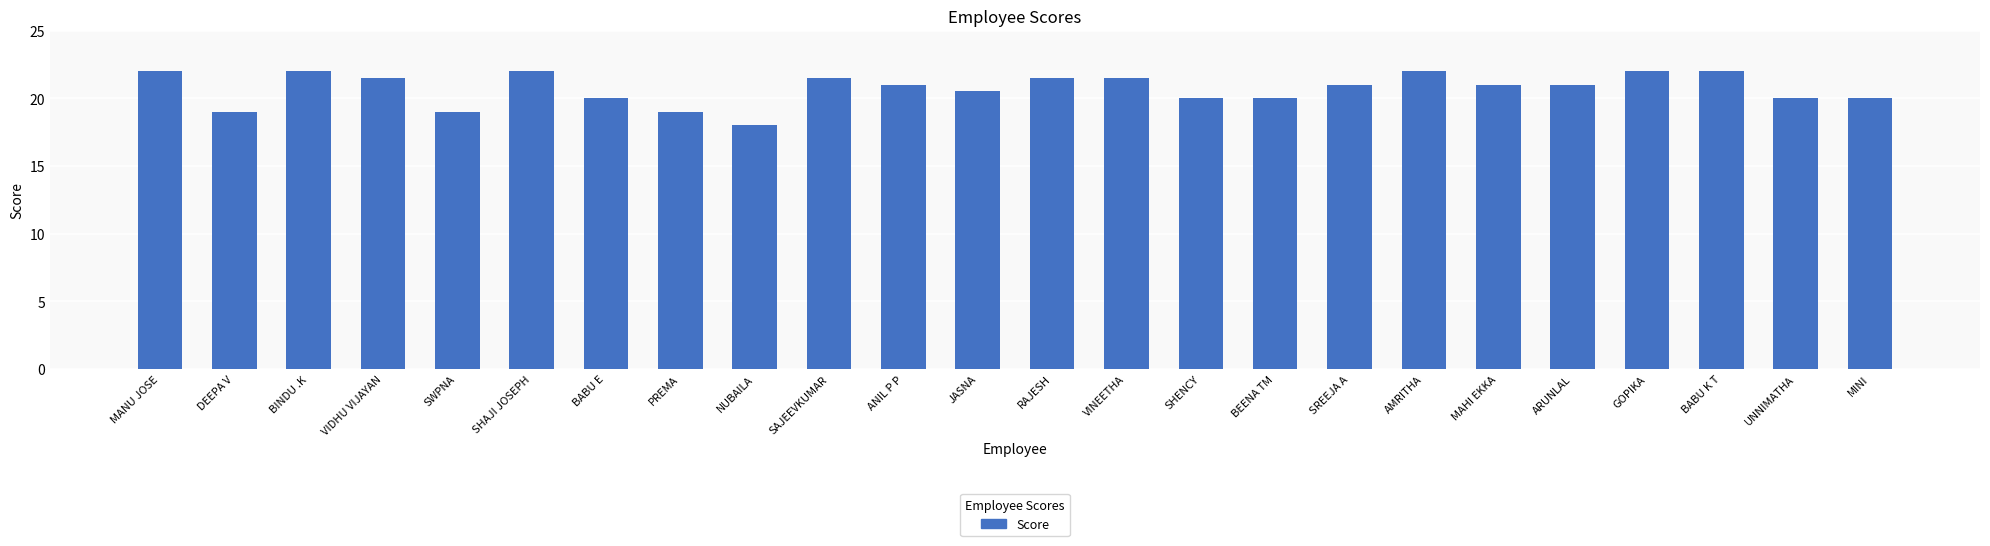

Which category has the lowest value across all series?

NUBAILA